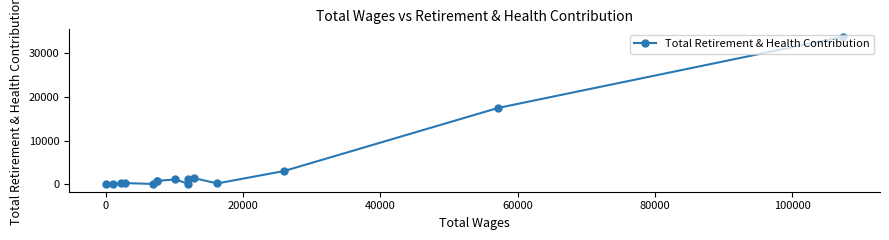

What is the sum of all values?

60831